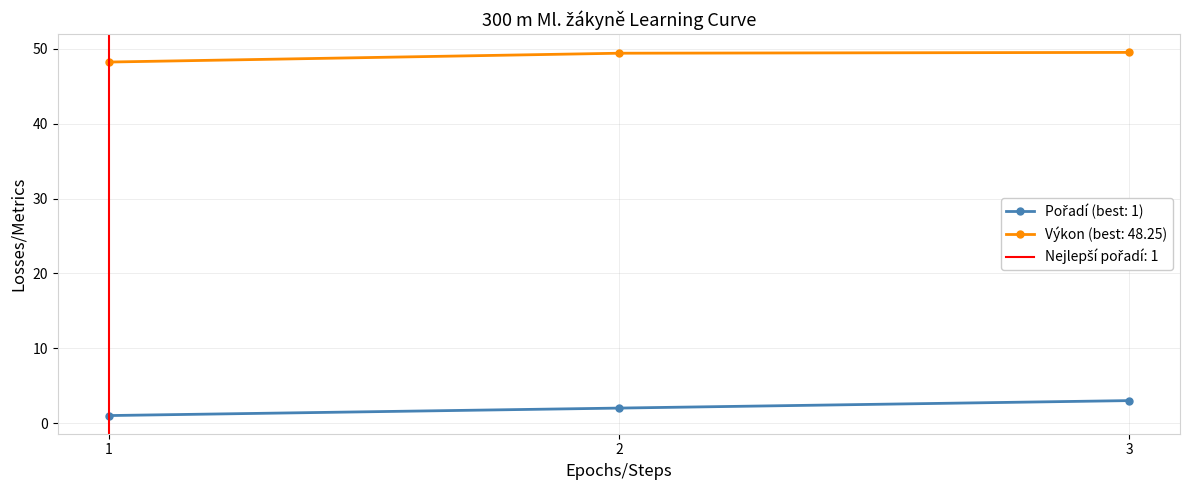

What is the maximum value for Pořadí?

3.0